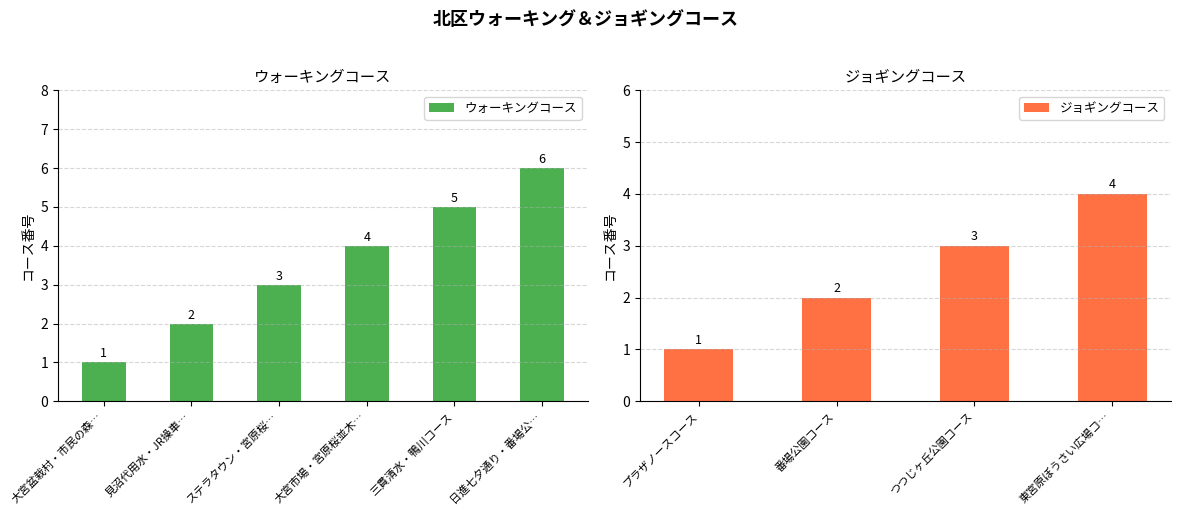

Is it true that ウォーキングコース equals 1 at 大宮盆栽村・市民の森…?

True